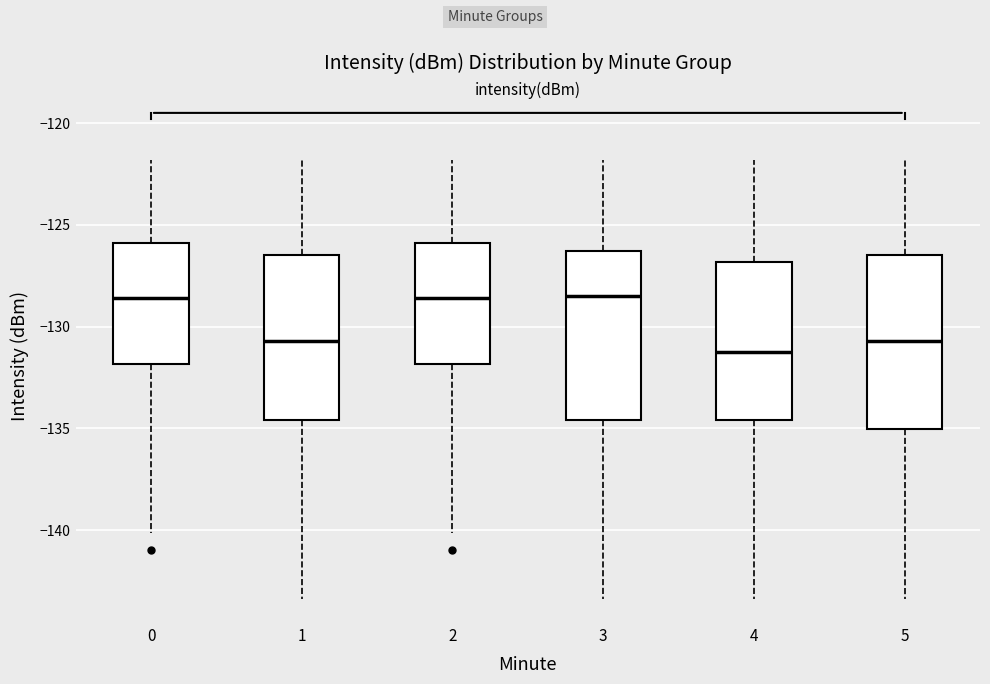

Where is the lower edge of the box at x = 4 on the y-axis? The values are not printed on the chart, so give them approximately, as read against the axis.

-134.5